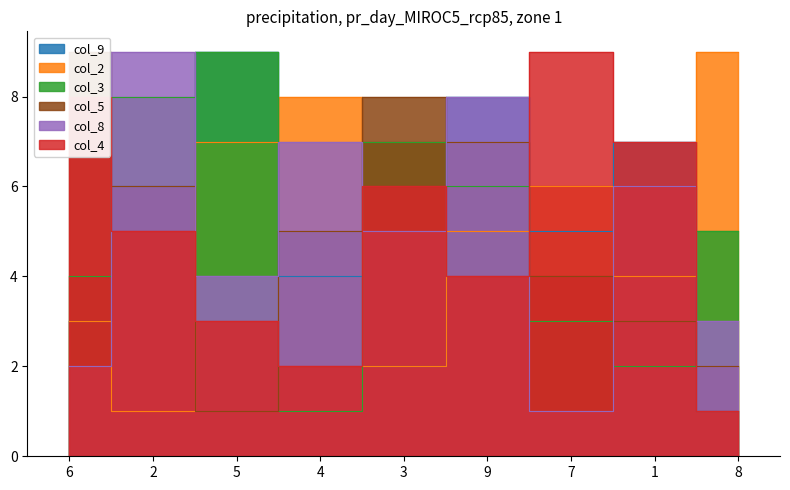

At which category does col_3 reach its first local valley?

4